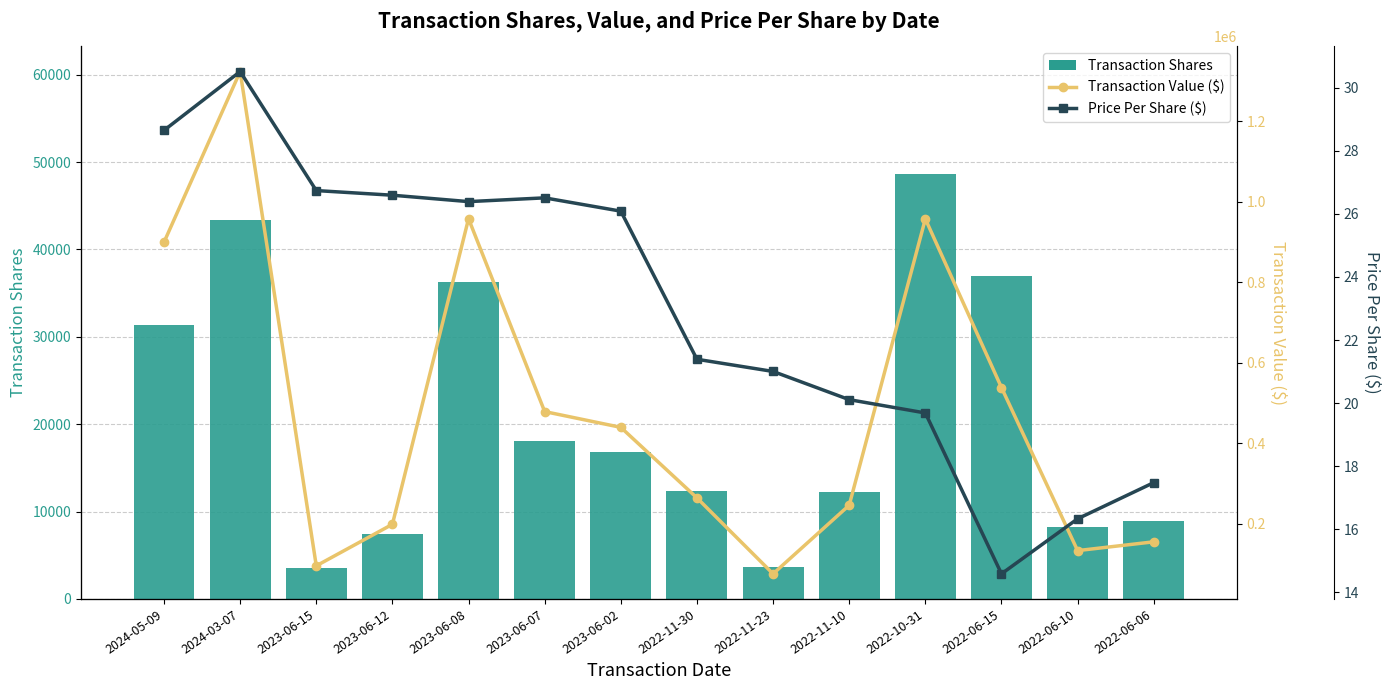

Which series has the largest range (max minus min)?

Transaction Value ($)